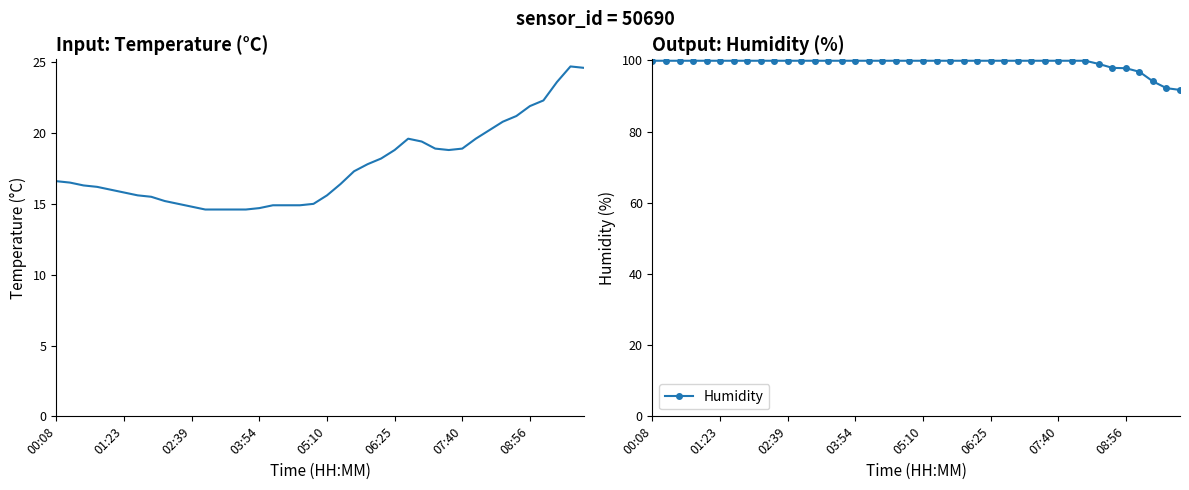

True or false: Humidity and Temperature cross at least once.

False